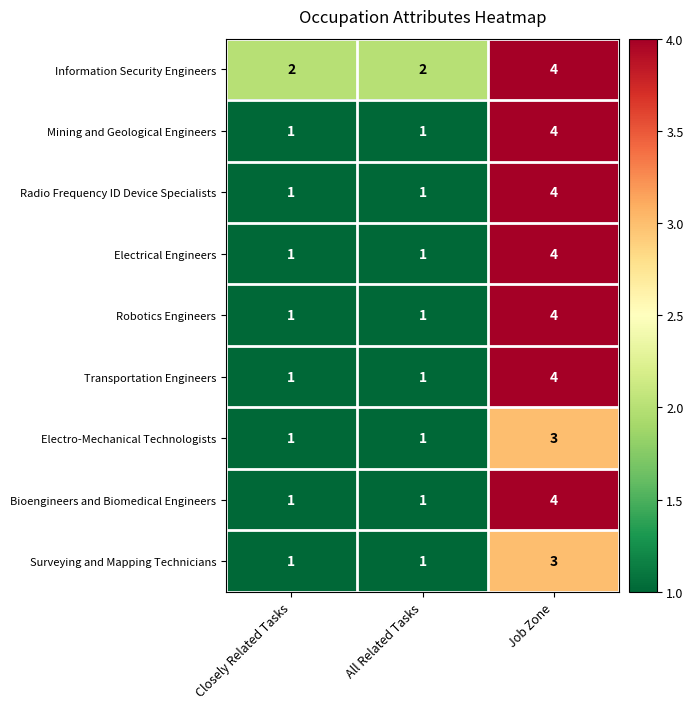

What is the sum of all Information Security Engineers values?

8